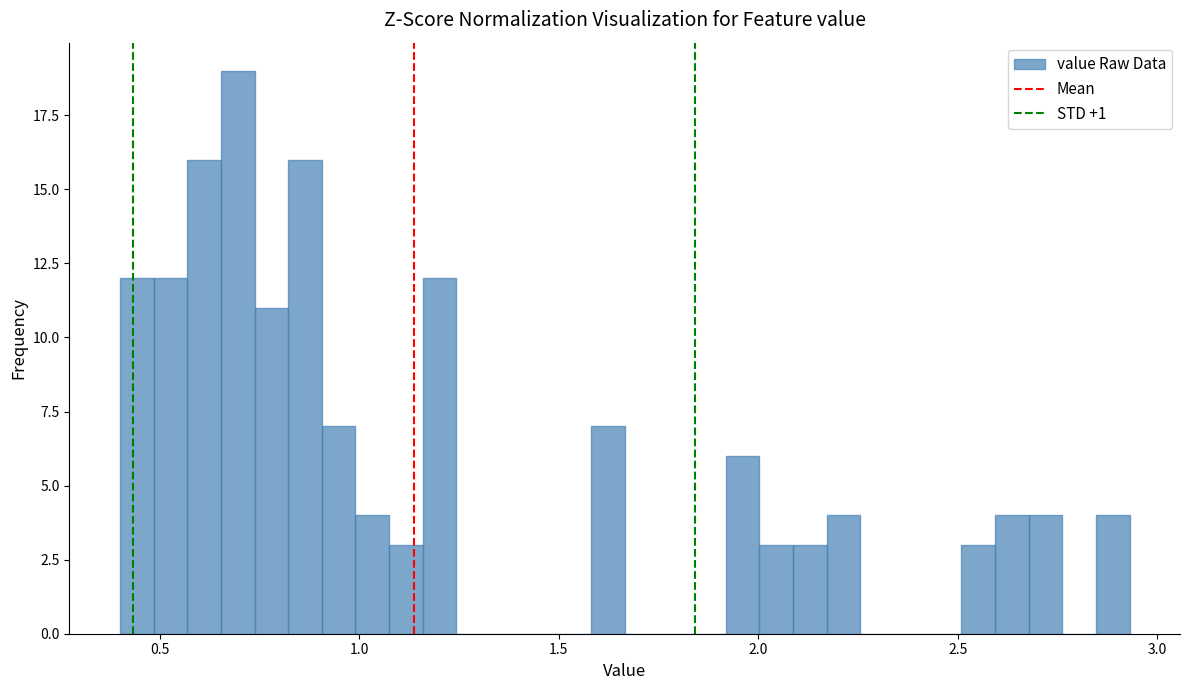

Read against the x-axis, roughly where is the centre of the tallest bar?

0.70